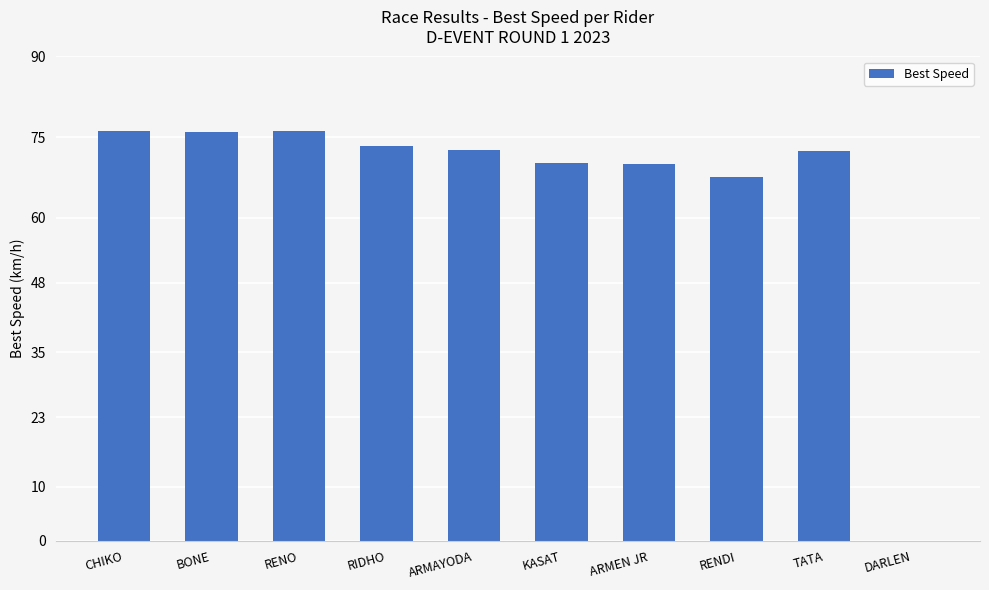

What is the average value?

65.4